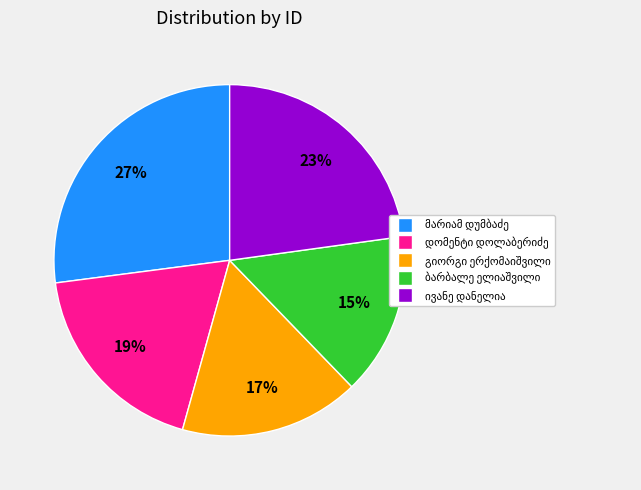

How many slices are in this pie chart?

5